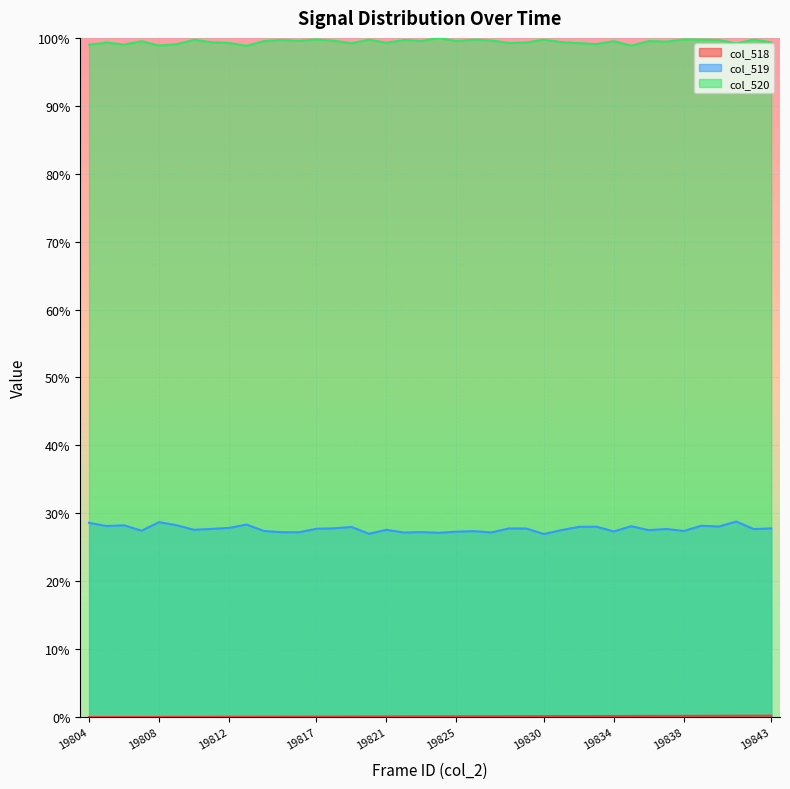

What is the average value of the col_518 series?

0.1